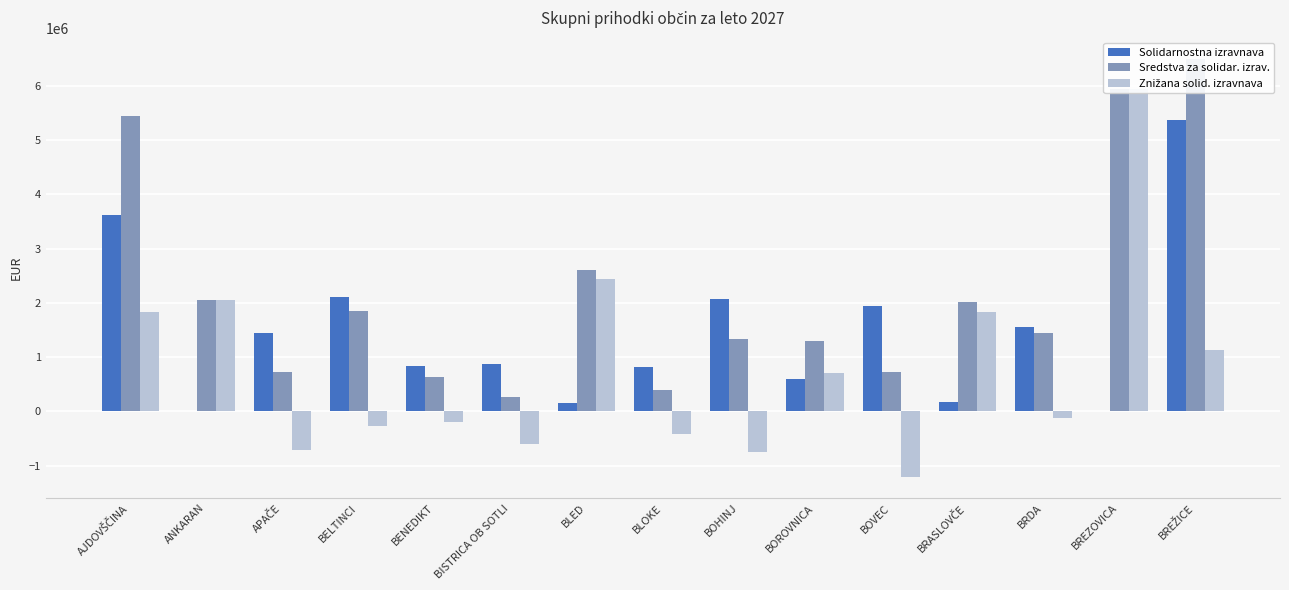

At BREZOVICA, list the series in order from smallest to largest.

Solidarnostna izravnava, Sredstva za solidar. izrav., Znižana solid. izravnava